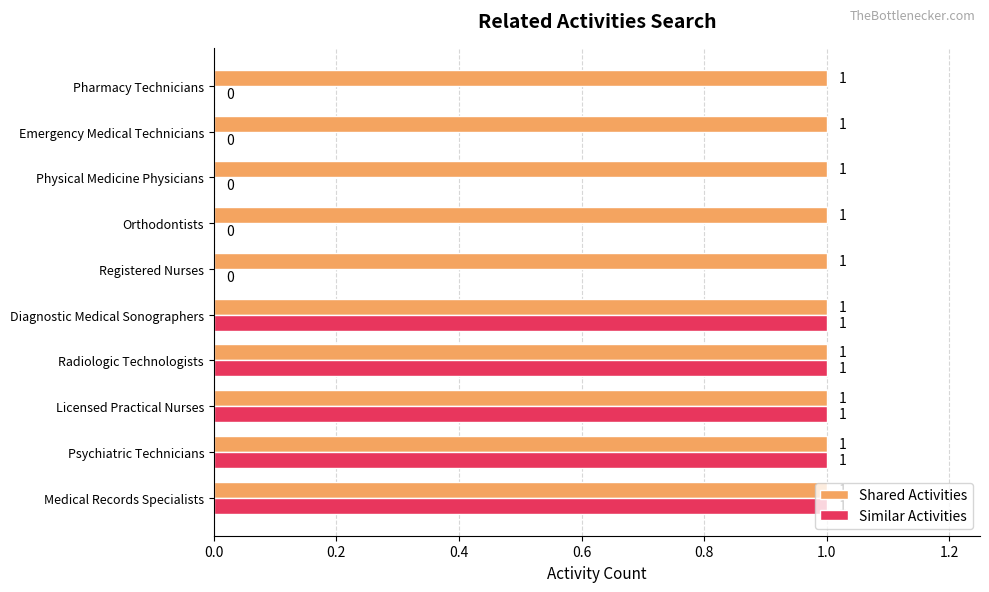

What is the sum of all Shared Activities values?

10